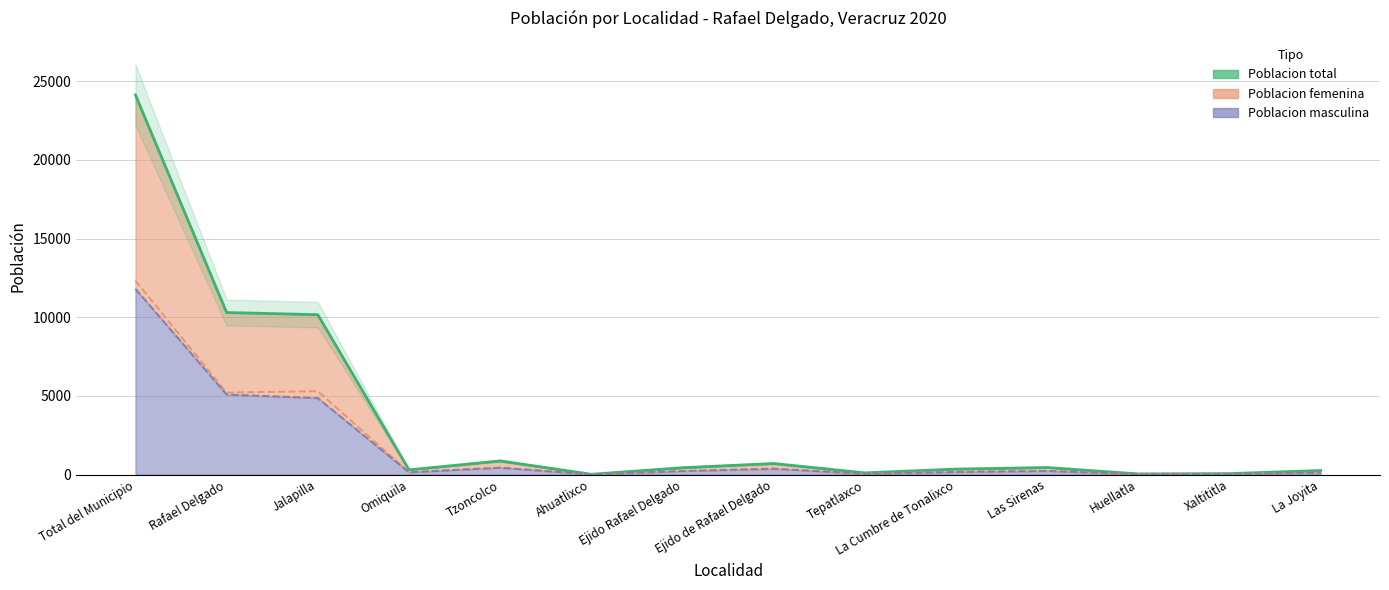

How many interior local peaks does the Poblacion femenina series have?

4